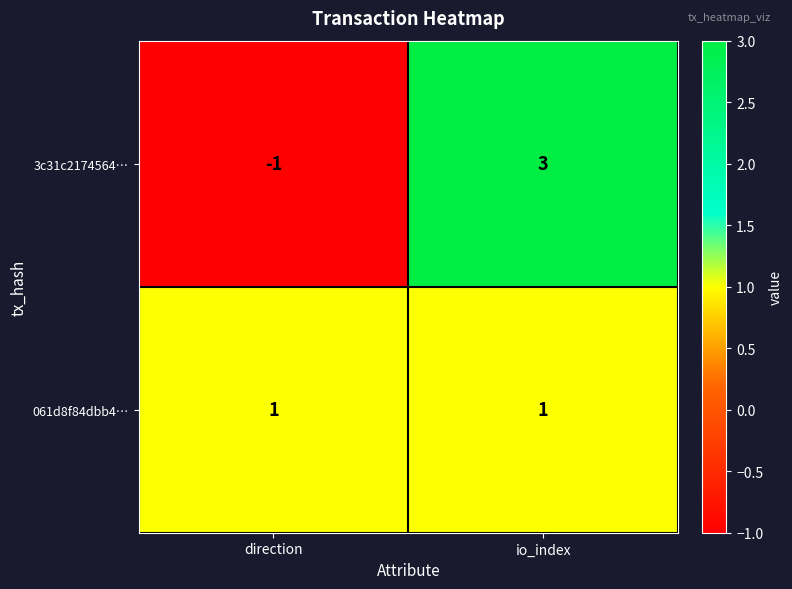

The 3c31c2174564… series shows 3 at io_index. True or false?

True